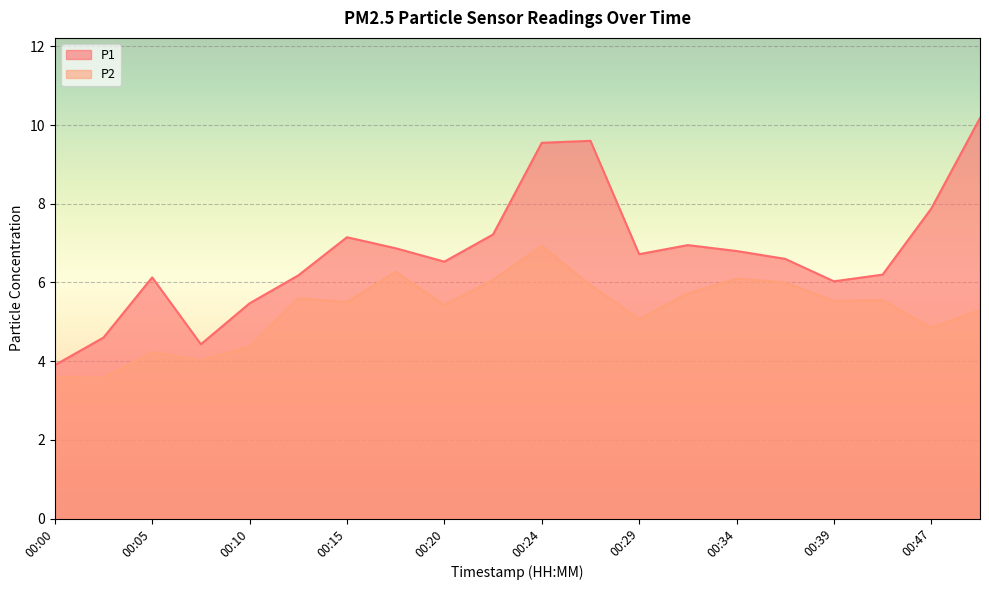

The value of P2 at 00:37 is 2.6. True or false?

False